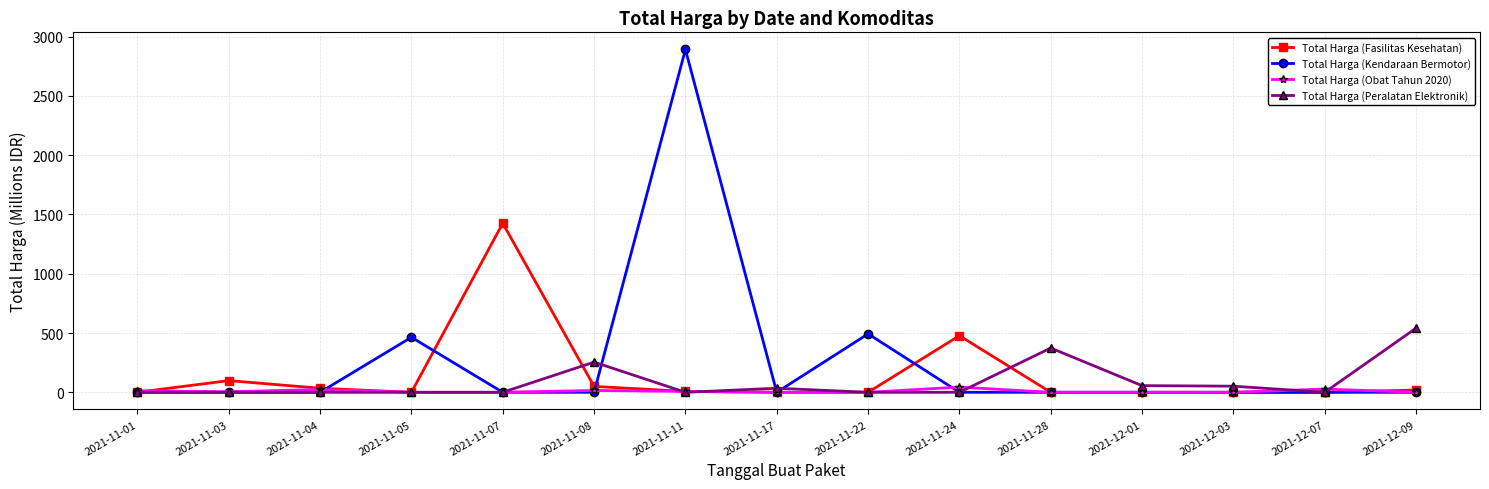

At which category does Total Harga (Obat Tahun 2020) reach its first local peak?

2021-11-04